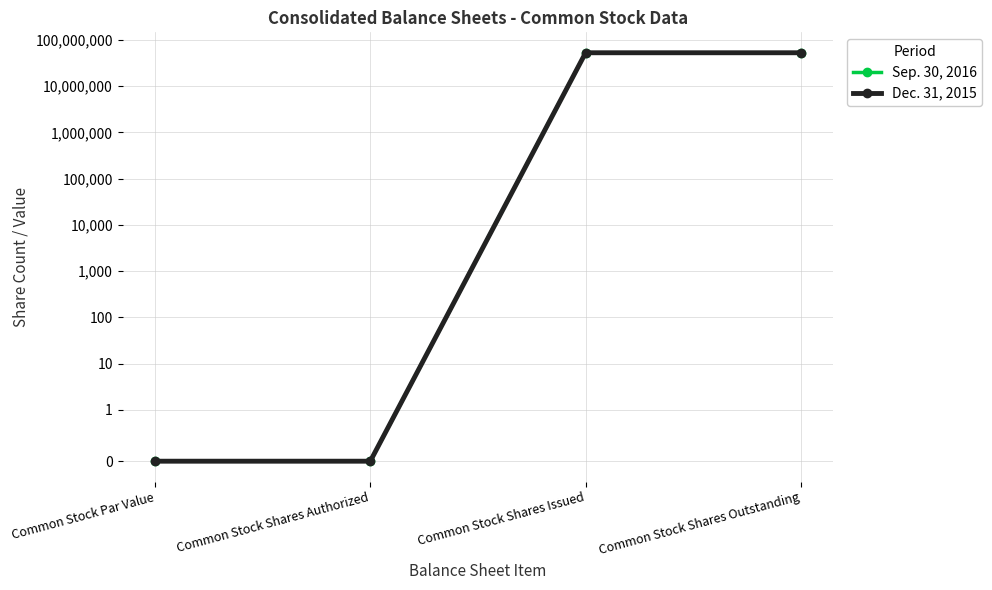

How many data points does each series have?

4